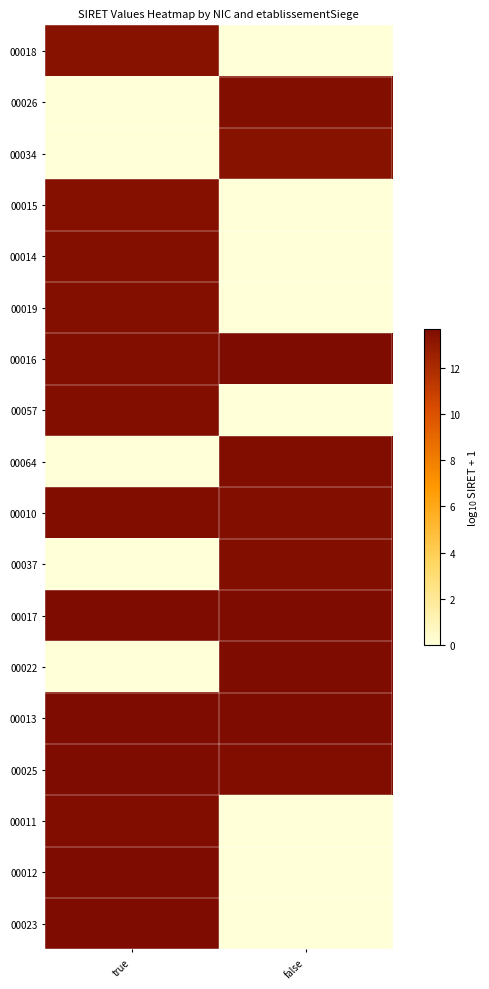

At which category is the sum across all series the highest?

true